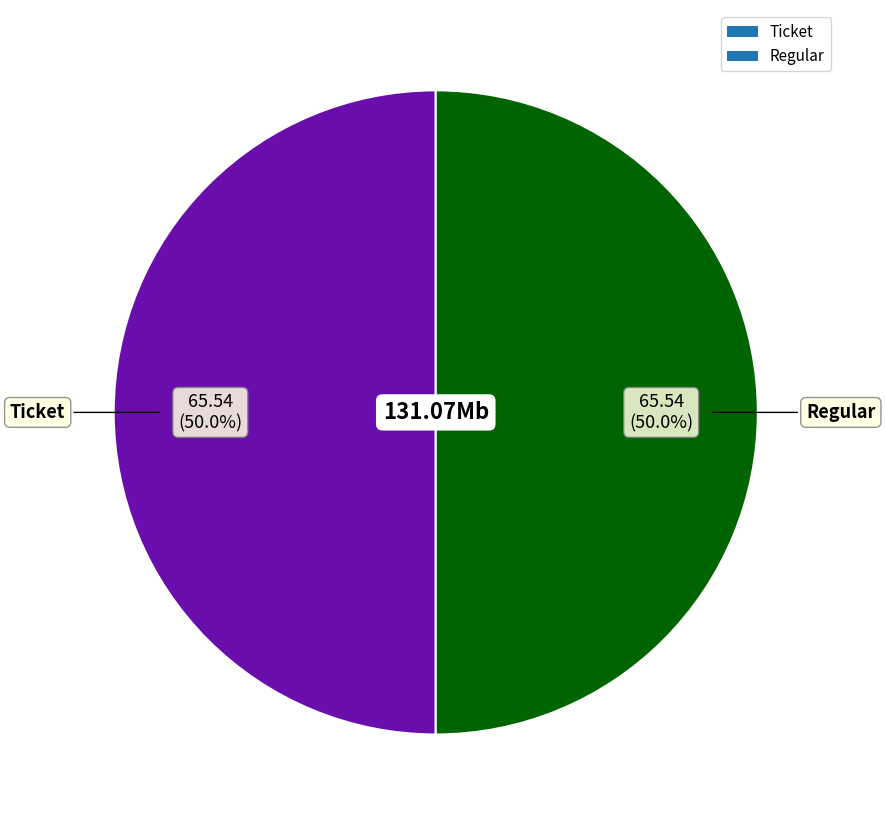

Approximately how many times larger is the value at Ticket compared to Regular?

1.0